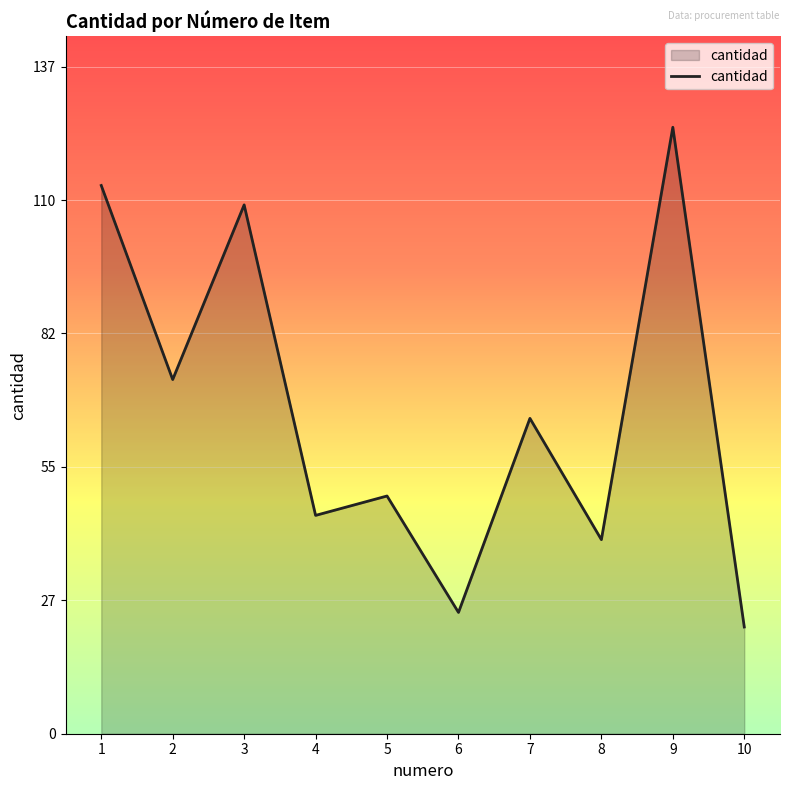

Approximately how many times larger is the value at 9 compared to 10?

5.7